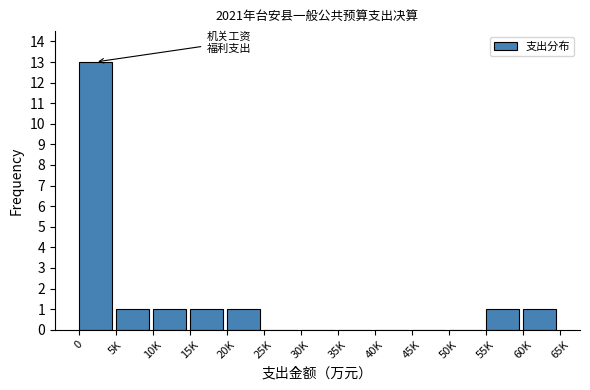

Is it true that the value at 5K is 1?

True